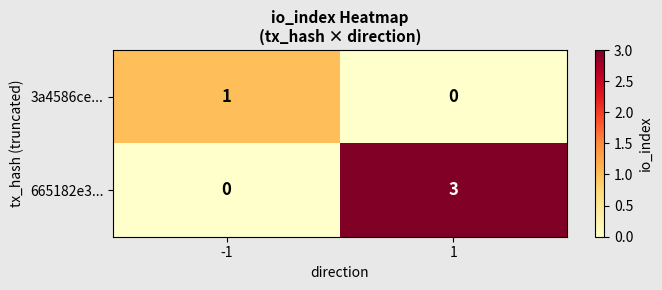

What is the difference between the maximum and minimum values in the 665182e3... series?

3